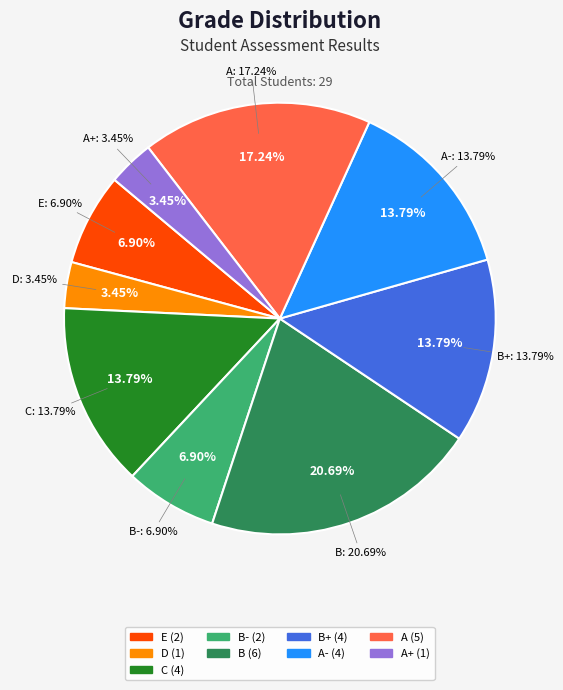

Is it true that B+ is 2% of the pie?

False